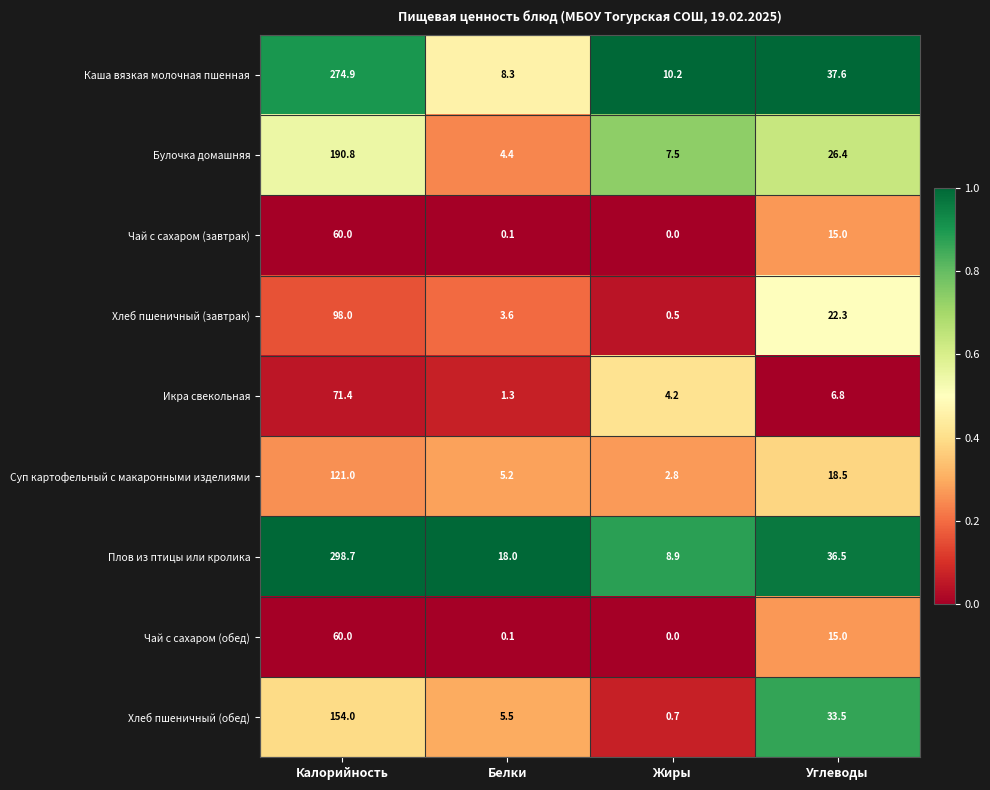

The Суп картофельный с макаронными изделиями series shows 3.1 at Белки. True or false?

False